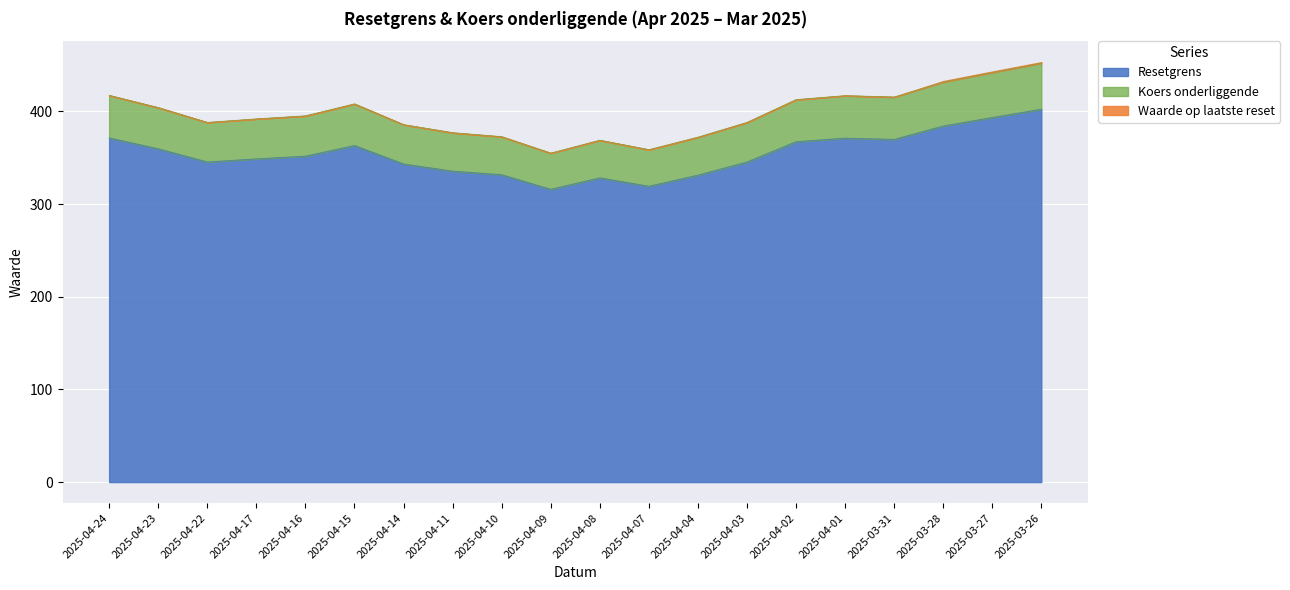

What is the difference between the second highest and second lowest values in the Resetgrens series?

74.1